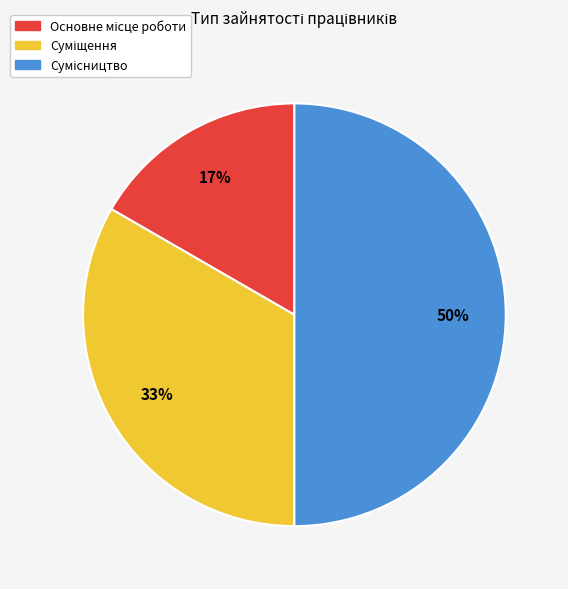

To the nearest percent, what is the average slice percentage?

33%